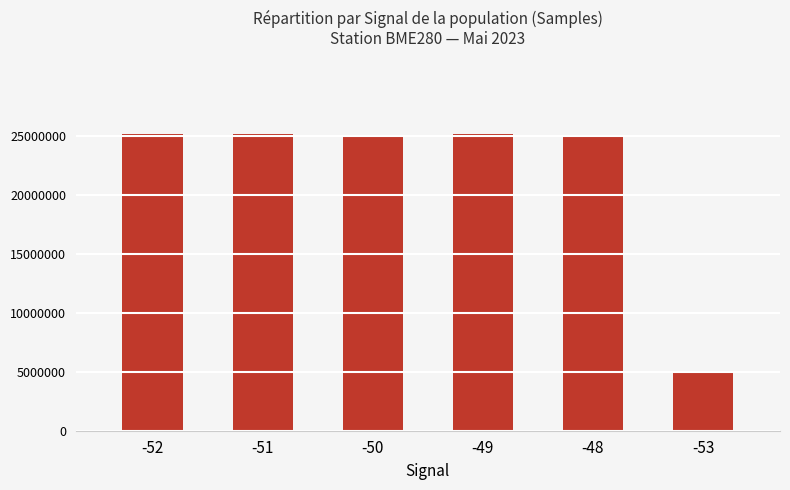

What is the sum of the values at -51 and -49?

50191581